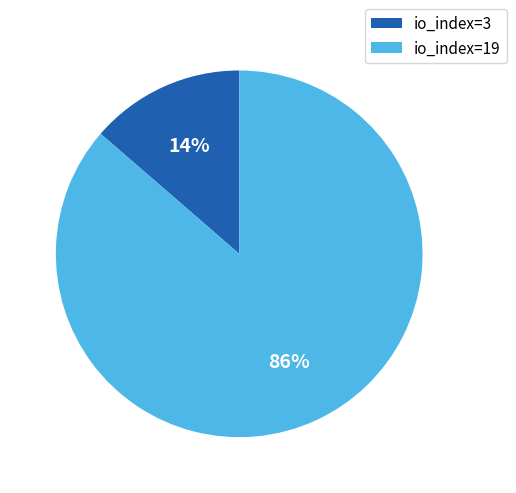

How many segments does this pie chart have?

2